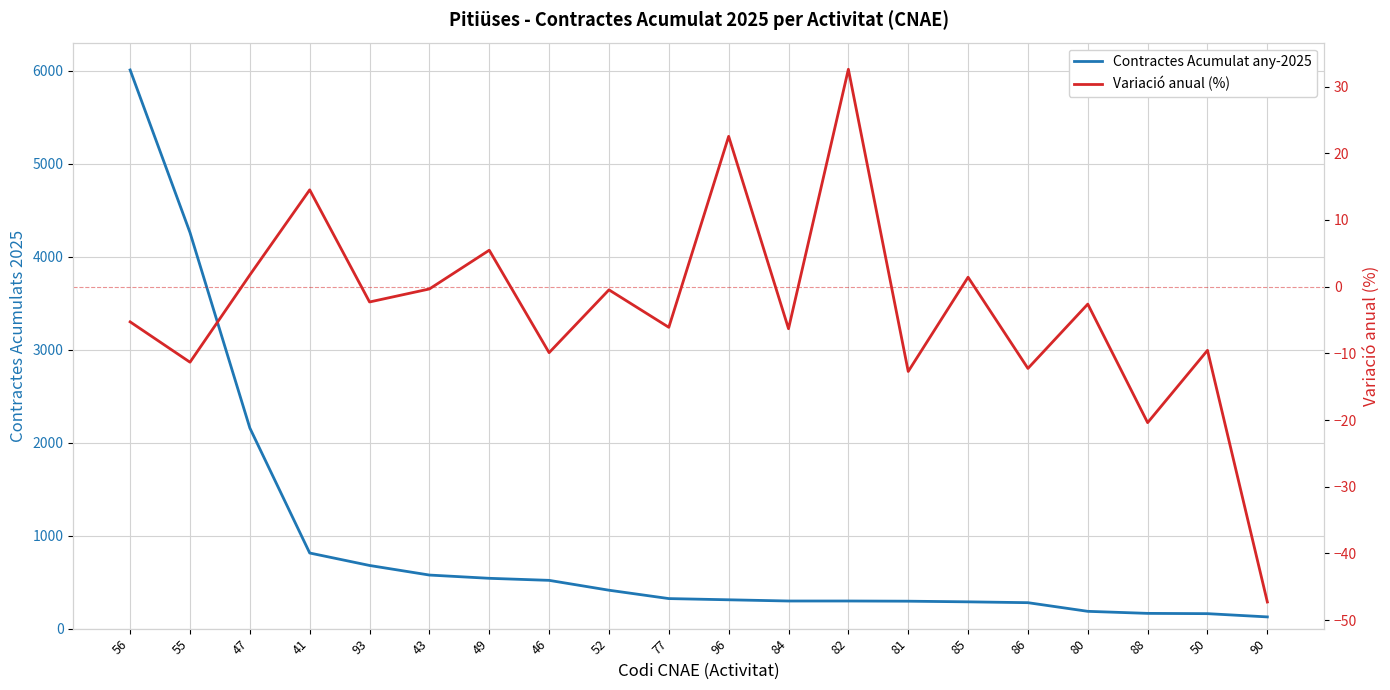

How many data points in Variació anual (%) are less than -2?

12